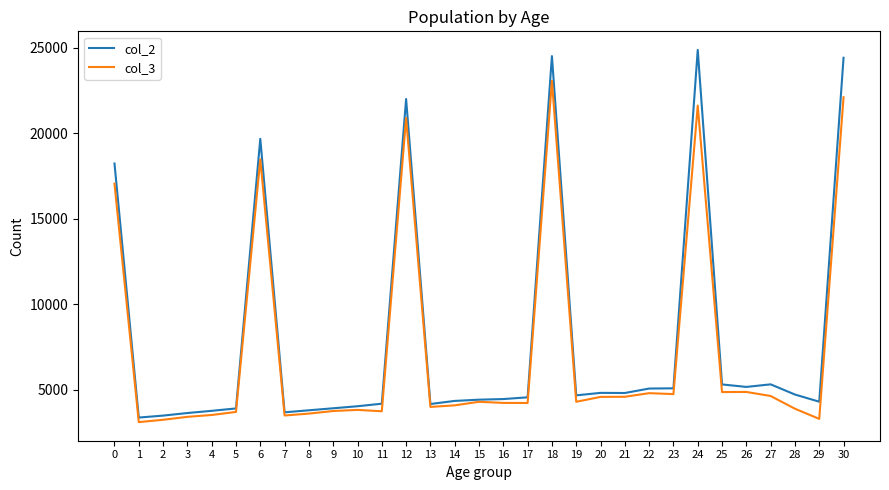

What is the minimum value shown in the chart?

3120